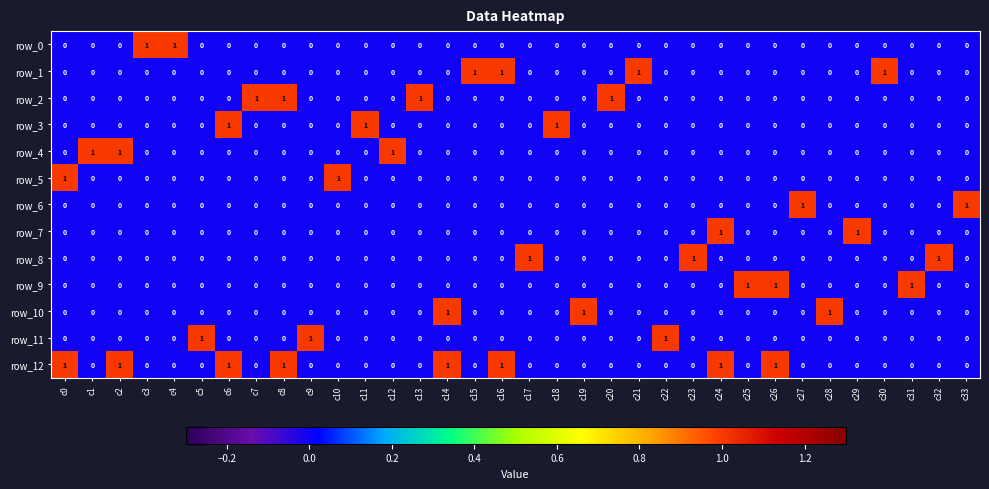

Which series has the largest total across all categories?

row_12